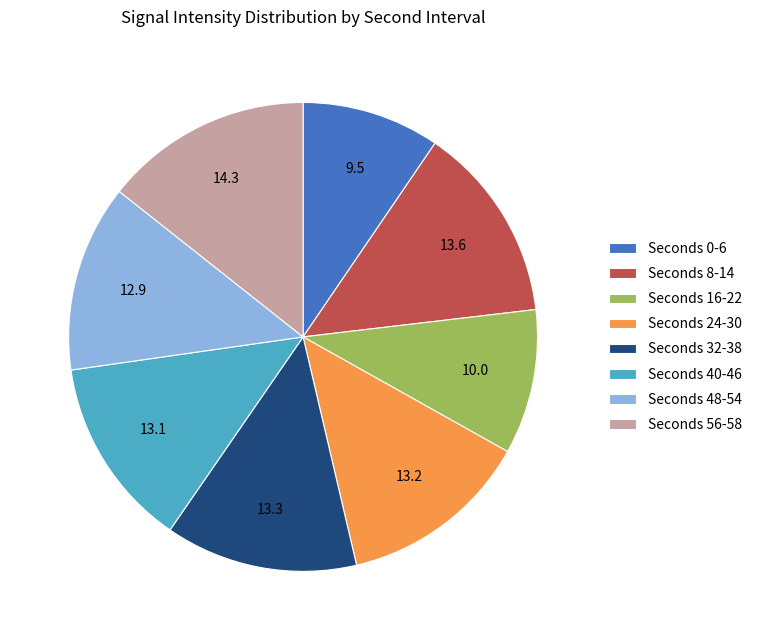

Between Seconds 0-6 and Seconds 48-54, which is larger?

Seconds 48-54